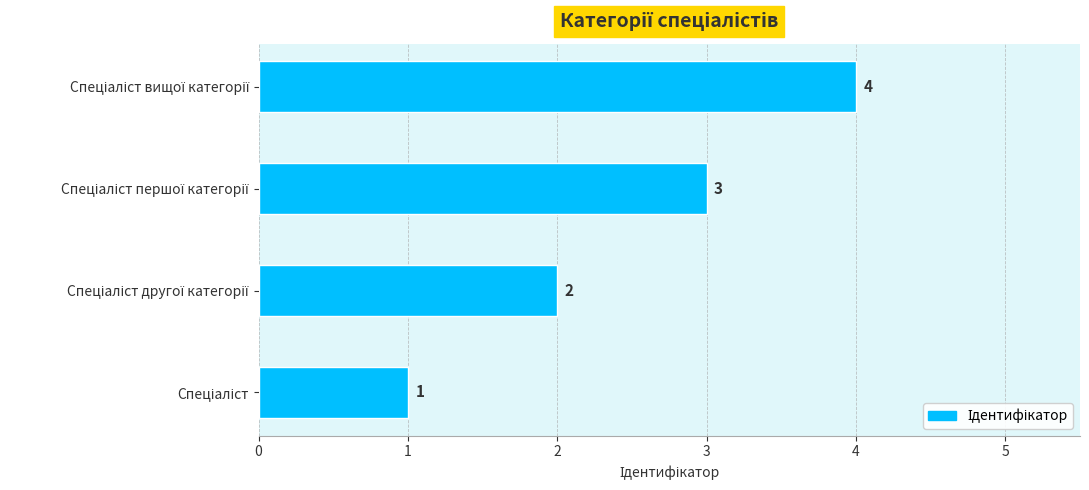

What is the difference between the maximum and minimum values?

3